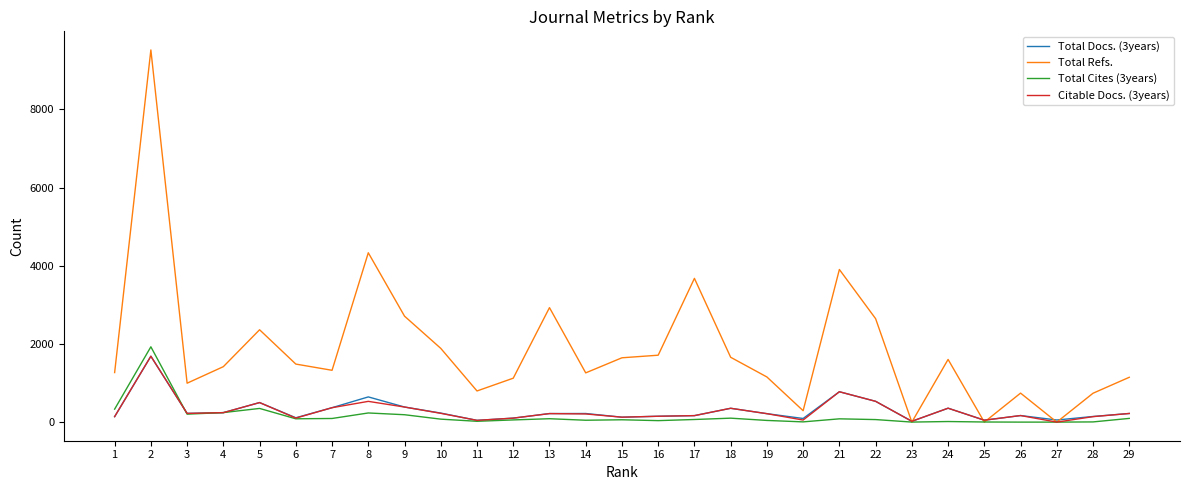

The value of Total Refs. at 13 is 2929. True or false?

True